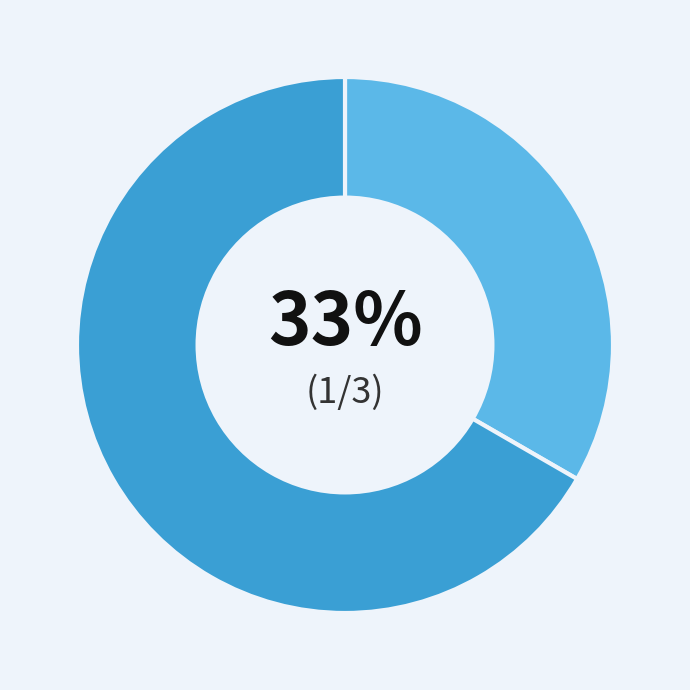

How many slices are in this pie chart?

2